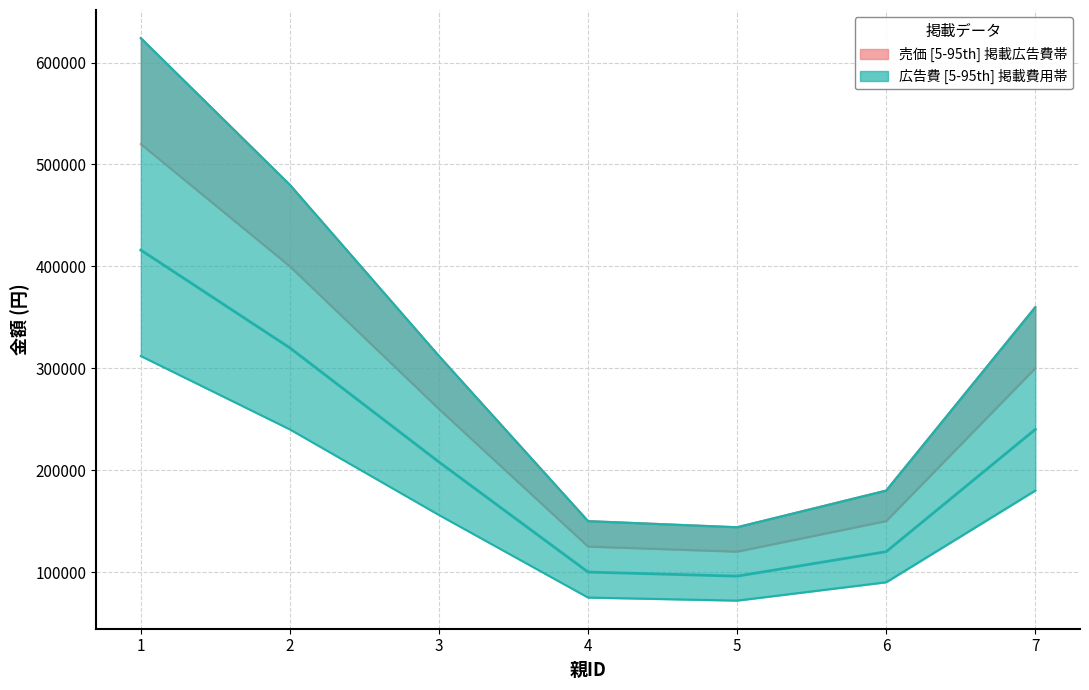

Is the value of 売価 at 1 greater than the value of 広告費 at 6?

Yes